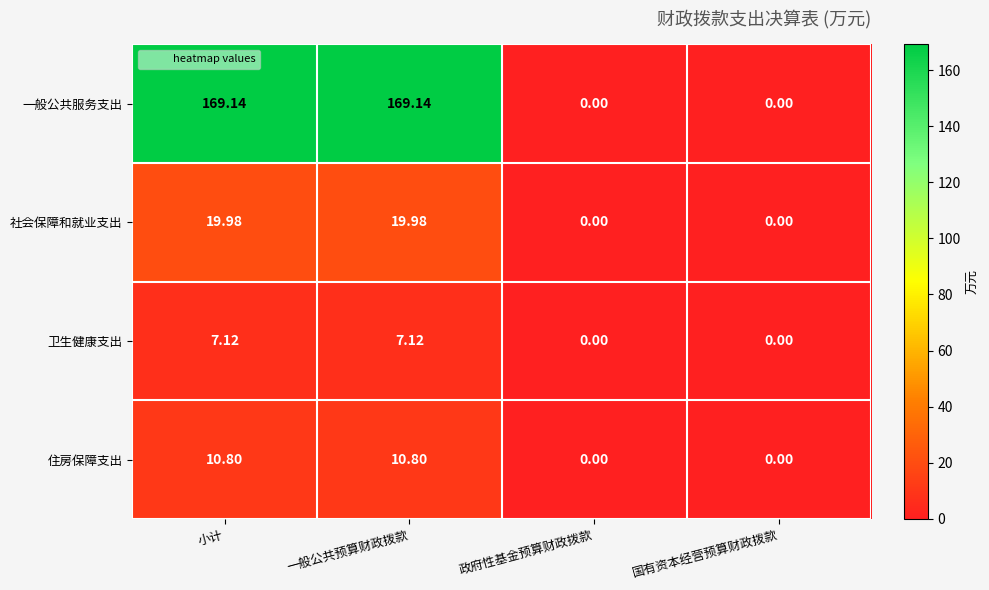

Where does the 社会保障和就业支出 series first go above 19?

小计